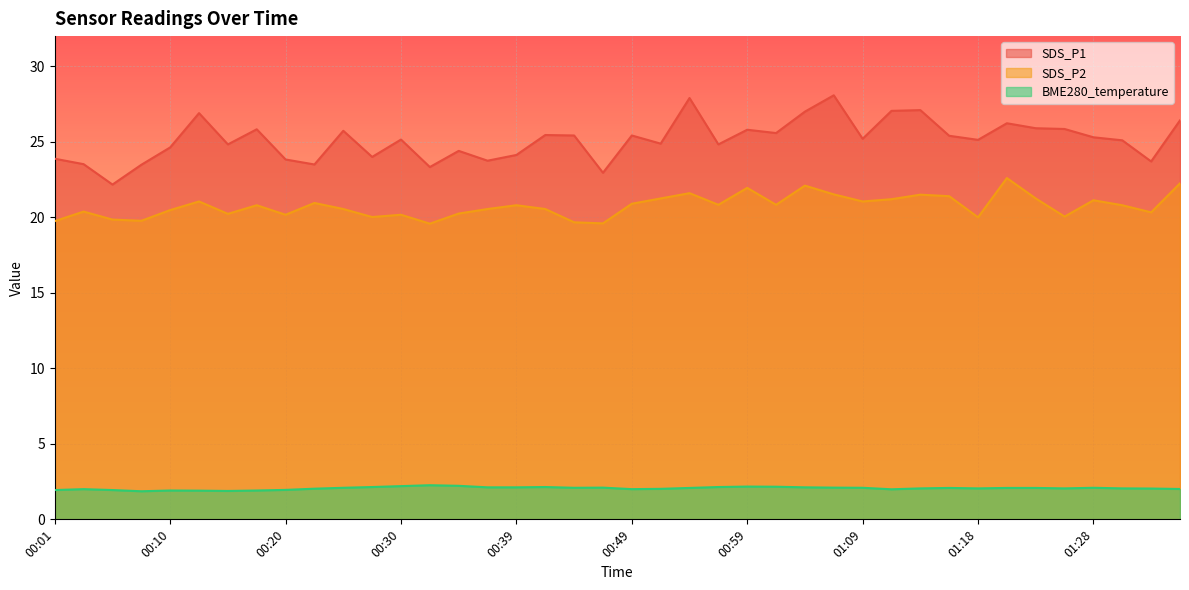

What is the value of the SDS_P2 point at the 9th from the left?

20.2